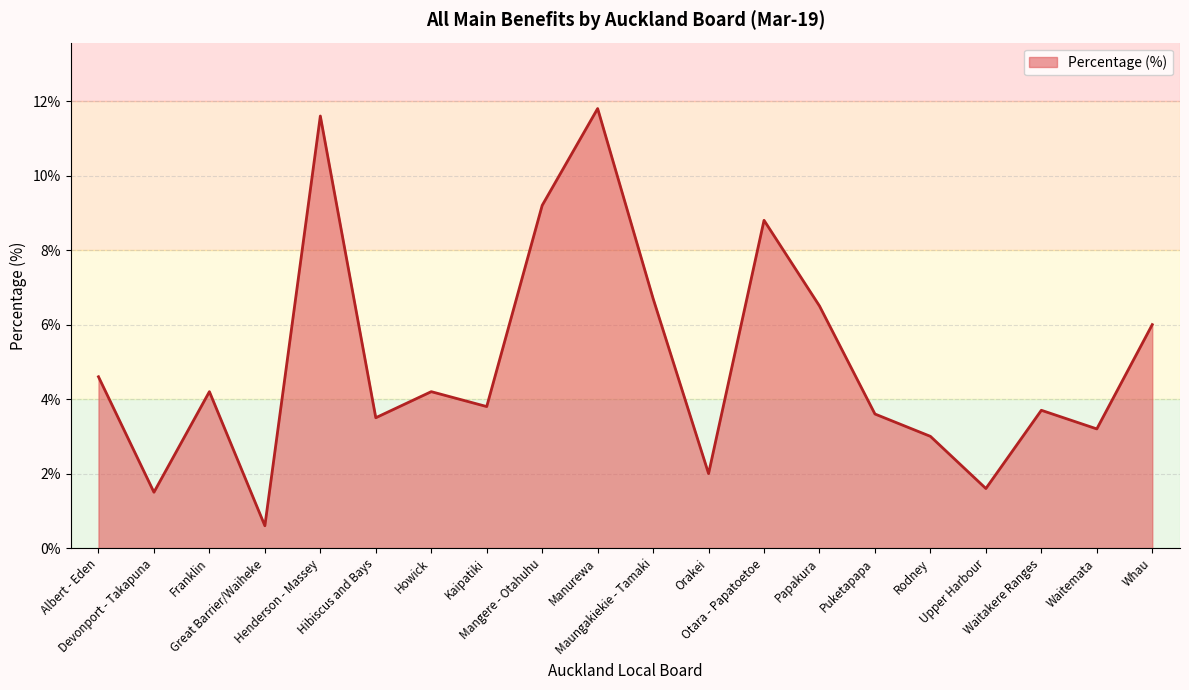

What is the minimum value shown in the chart?

0.6